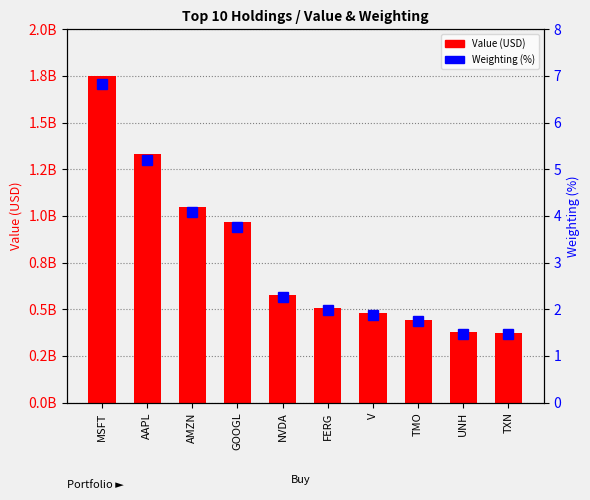

What is the greatest value displayed?

1748385000.0